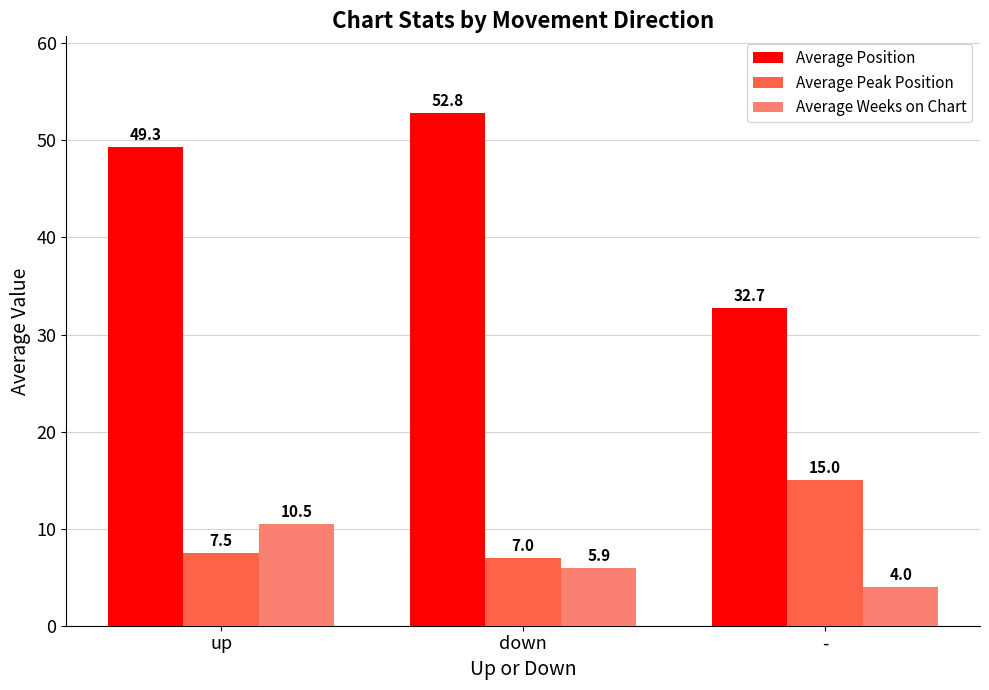

Which category has the lowest value in the Average Weeks on Chart series?

-